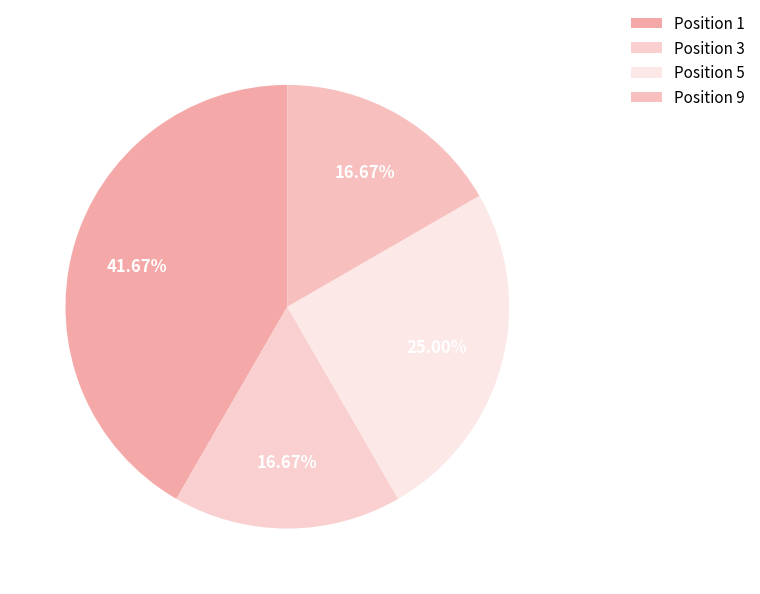

How many slices are in this pie chart?

4